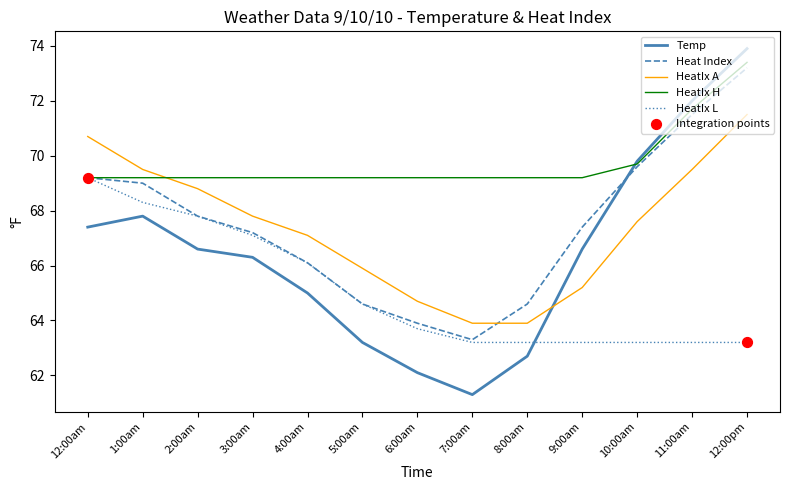

Is the value of Temp at 10:00am greater than the value of HeatIx L at 5:00am?

Yes